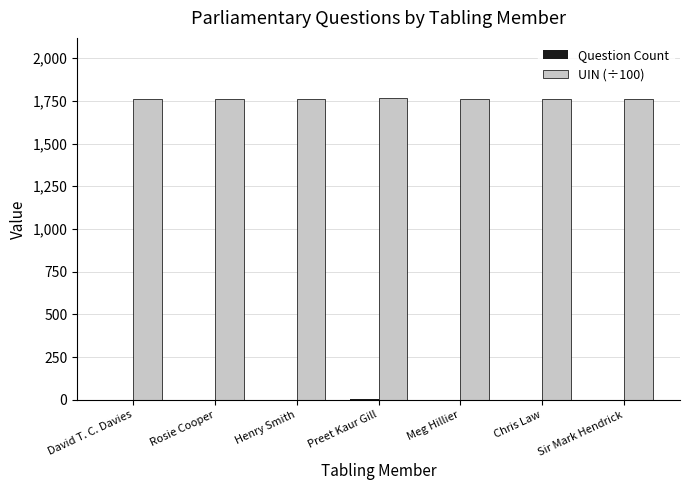

Which series has the largest total across all categories?

UIN (÷100)